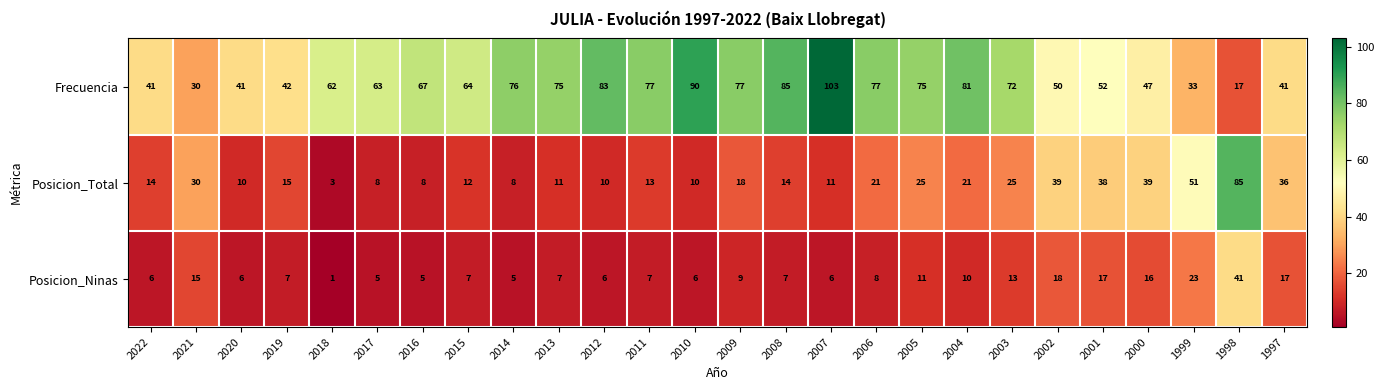

Where is Posicion_Ninas nearest to the value 21?

1999